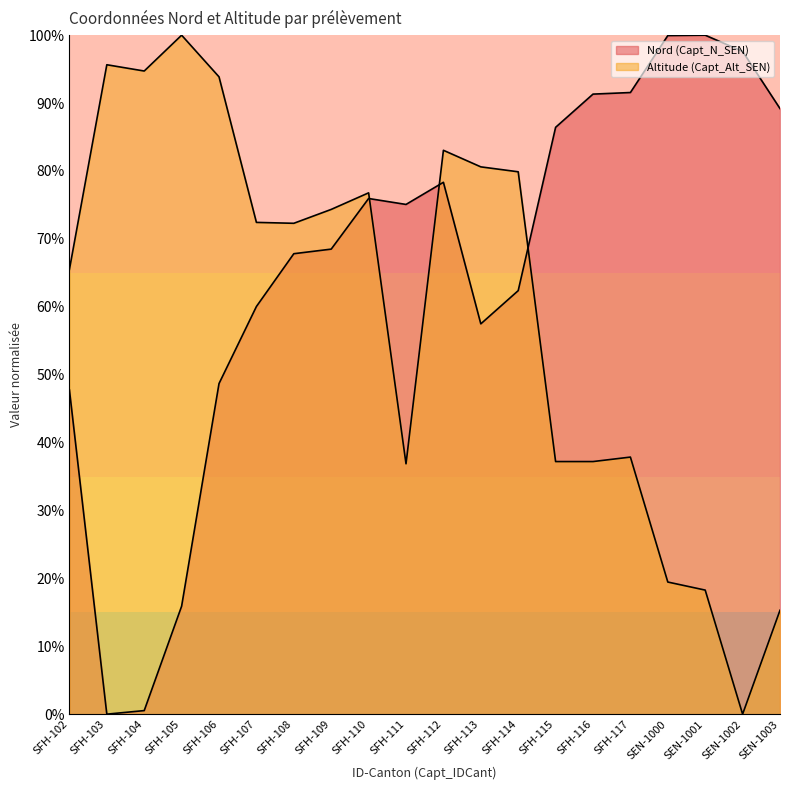

The Nord (Capt_N_SEN) series shows 57.5 at SFH-113. True or false?

True